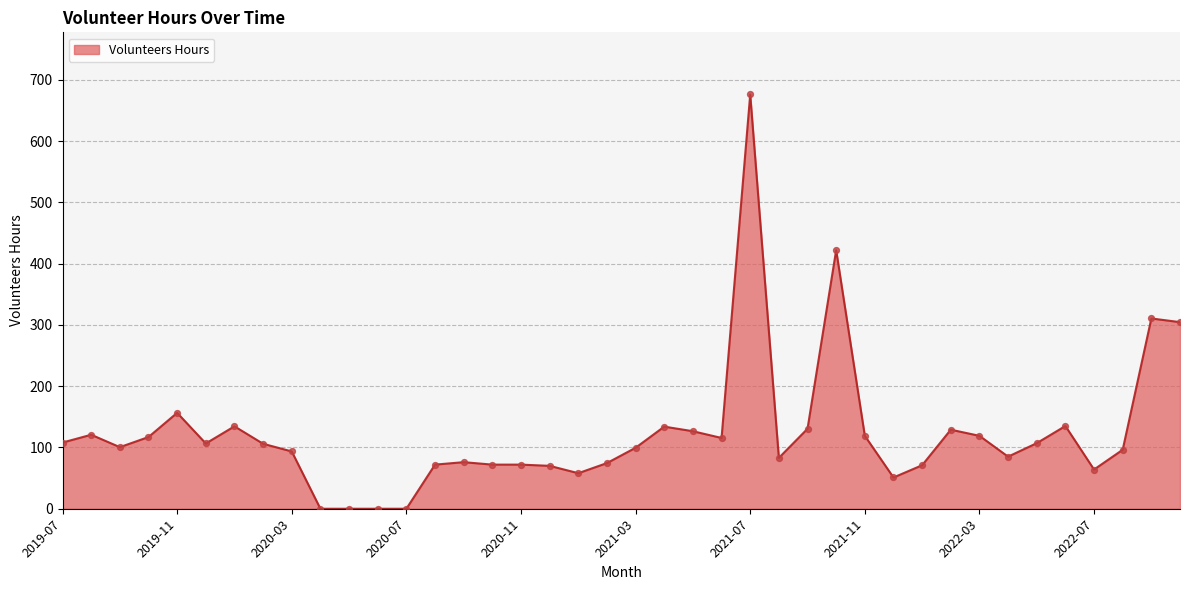

What is the maximum value shown in the chart?

676.0